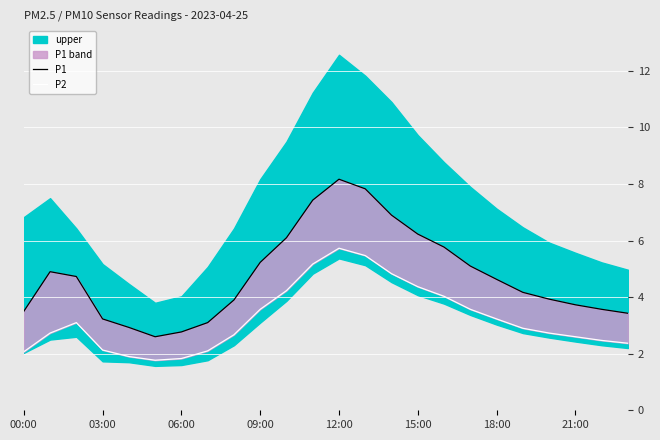

At 13, list the series in order from largest to smallest.

P1, P2